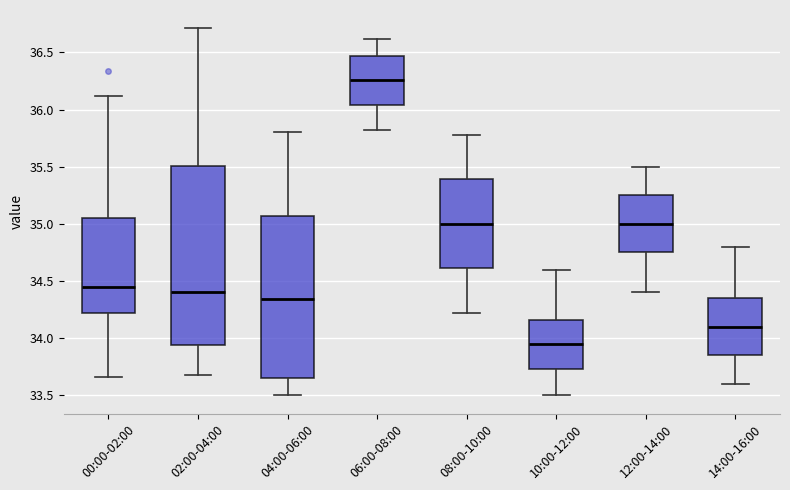

Reading left to right, transcribe this box plot: for each box, give where its median line is, the range the box spans, and where its two whiskers end, as read against the y-axis. The values are not printed on the chart, so give them approximately, as read against the axis.

00:00-02:00: median 34.45, box 34.20 to 35.05, whiskers 33.65 to 36.10
02:00-04:00: median 34.40, box 33.95 to 35.50, whiskers 33.70 to 36.70
04:00-06:00: median 34.35, box 33.65 to 35.05, whiskers 33.50 to 35.80
06:00-08:00: median 36.25, box 36.05 to 36.45, whiskers 35.80 to 36.60
08:00-10:00: median 35.00, box 34.60 to 35.40, whiskers 34.20 to 35.80
10:00-12:00: median 33.95, box 33.75 to 34.15, whiskers 33.50 to 34.60
12:00-14:00: median 35.00, box 34.75 to 35.25, whiskers 34.40 to 35.50
14:00-16:00: median 34.10, box 33.85 to 34.35, whiskers 33.60 to 34.80